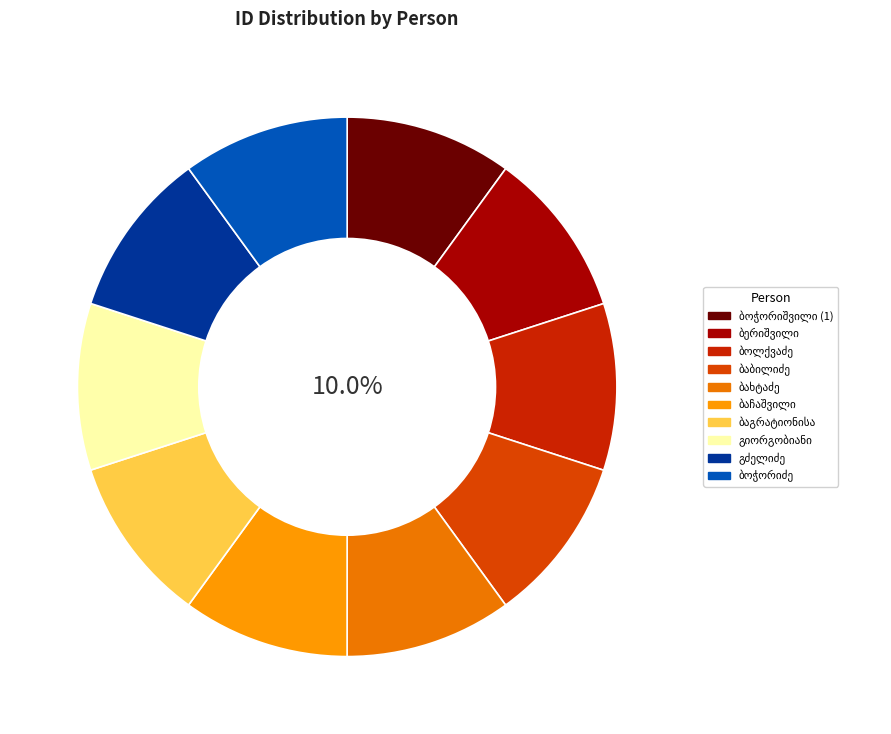

Count the number of slices in the pie.

10